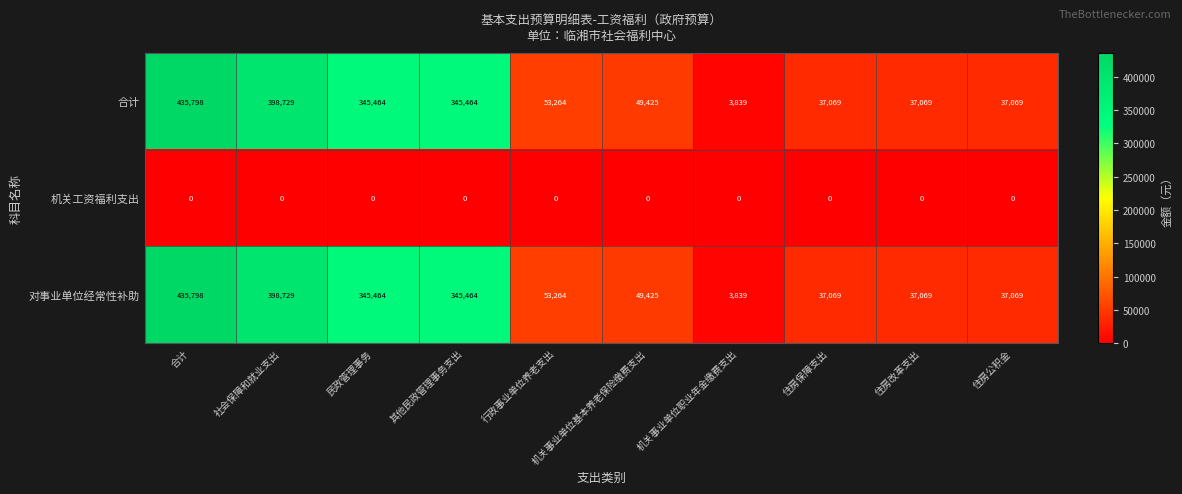

What is the difference between the highest and lowest values at 机关事业单位基本养老保险缴费支出?

49425